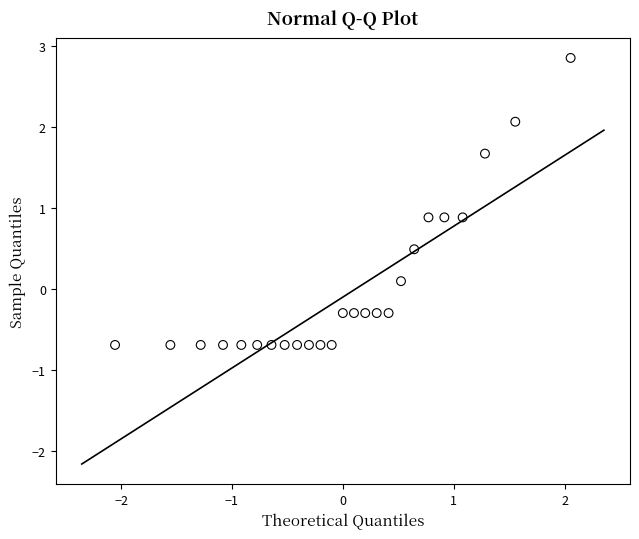

What is the range of Y values (max minus min)?

3.5